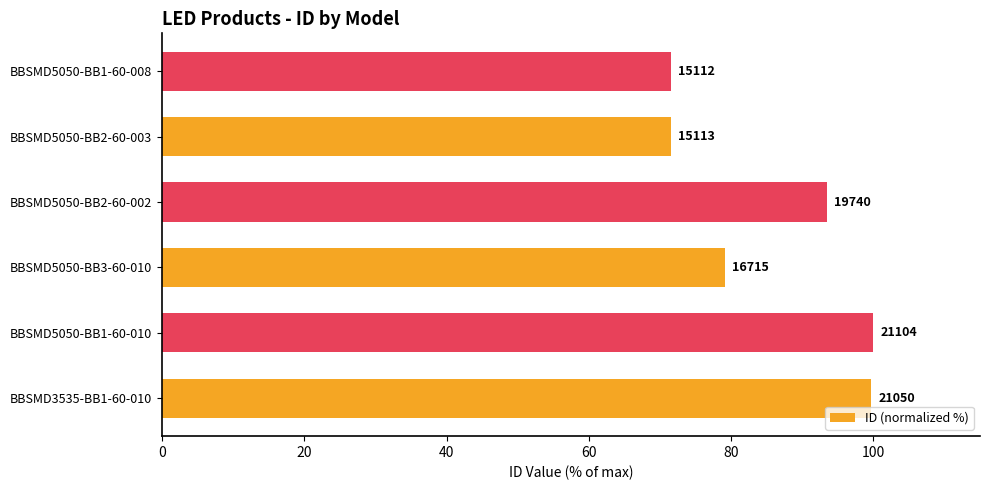

How many bars are there in total?

6